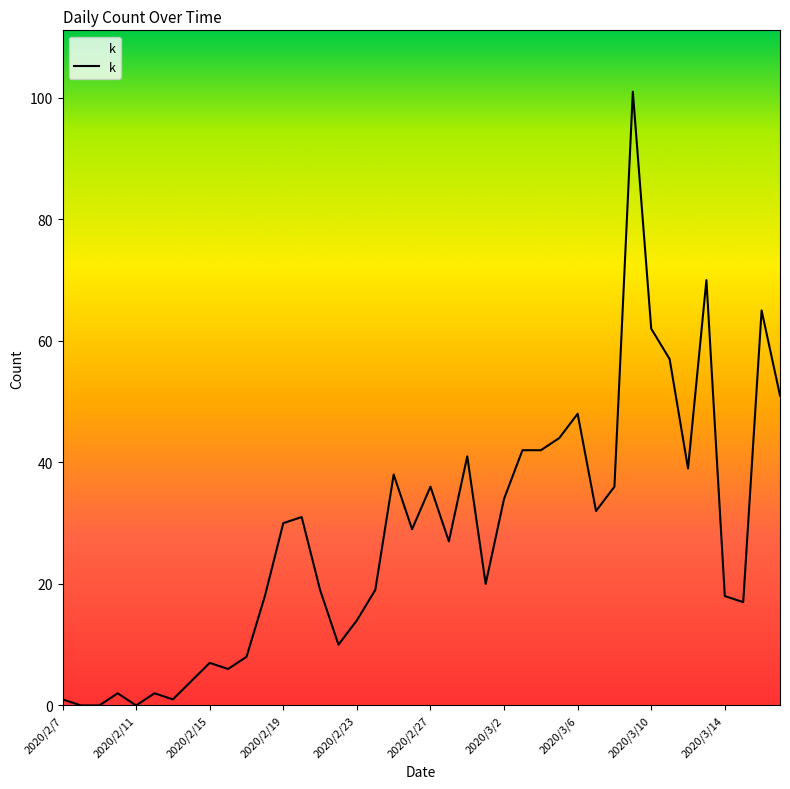

What is the greatest value displayed?

101